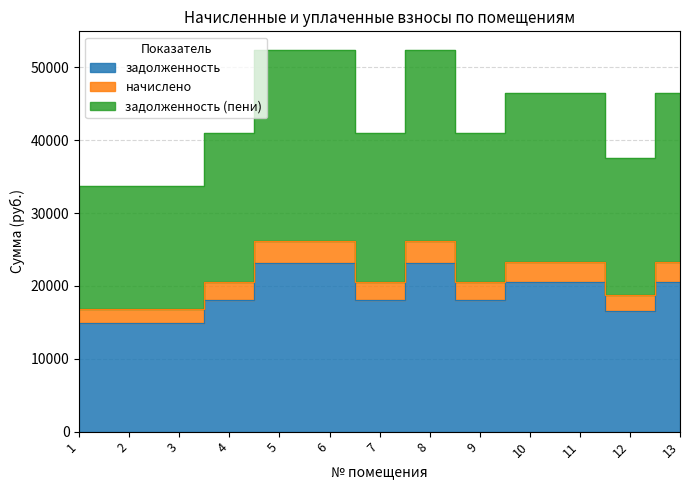

What is the value of the задолженность point at the 2nd from the left?

14894.4